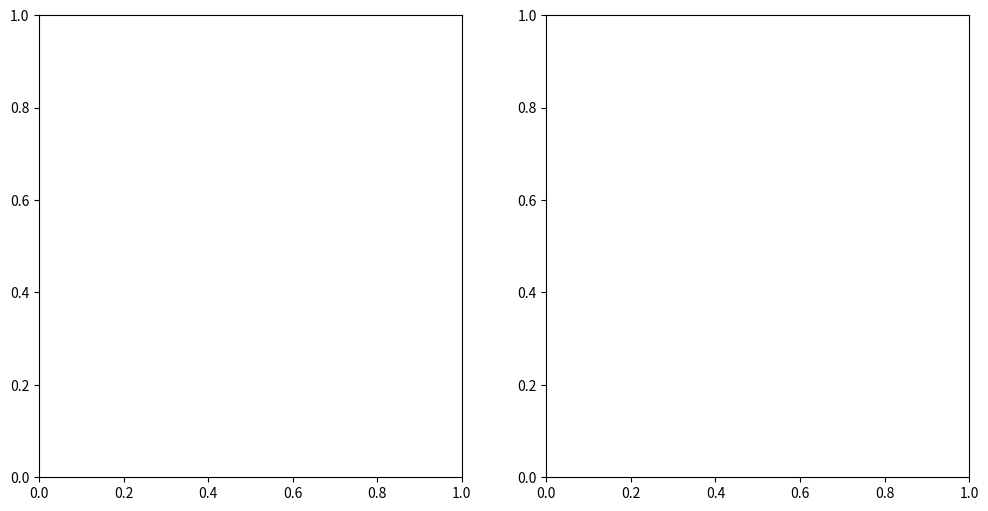

The down slice represents 19% of the pie. True or false?

False